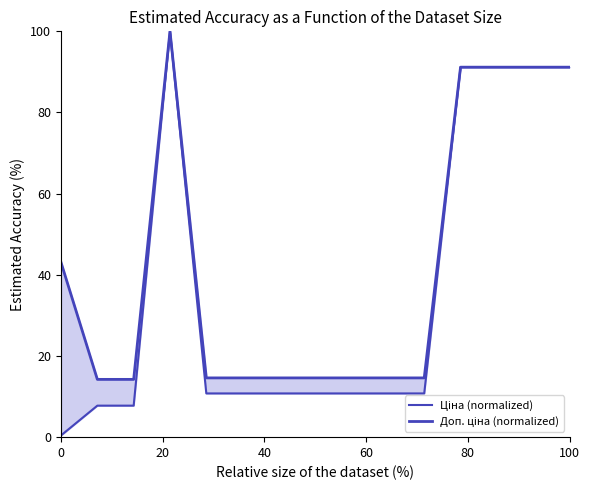

True or false: Ціна (normalized) has more than 0 interior local peaks.

True